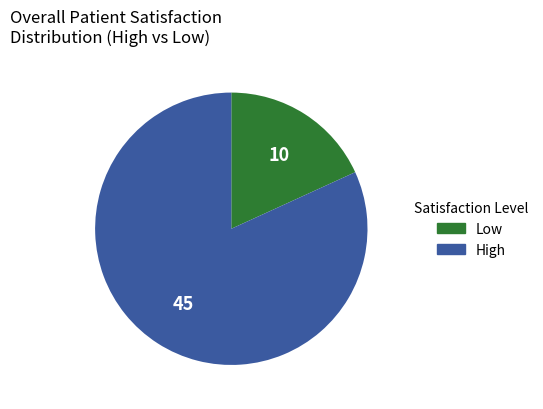

Does any single category account for the majority?

Yes